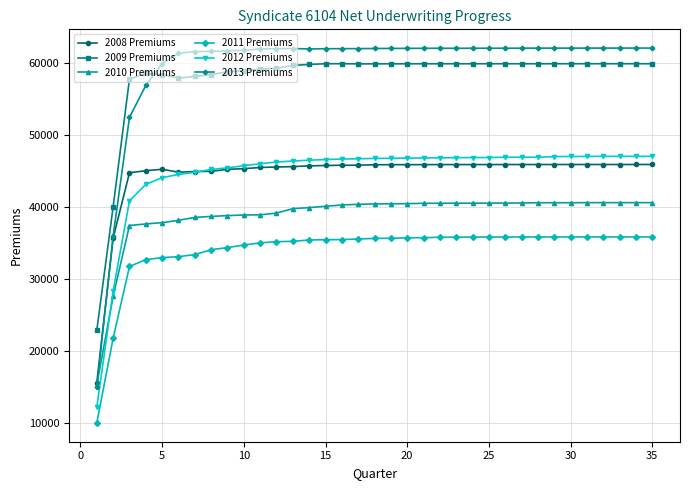

What is the greatest value displayed?

62038.5